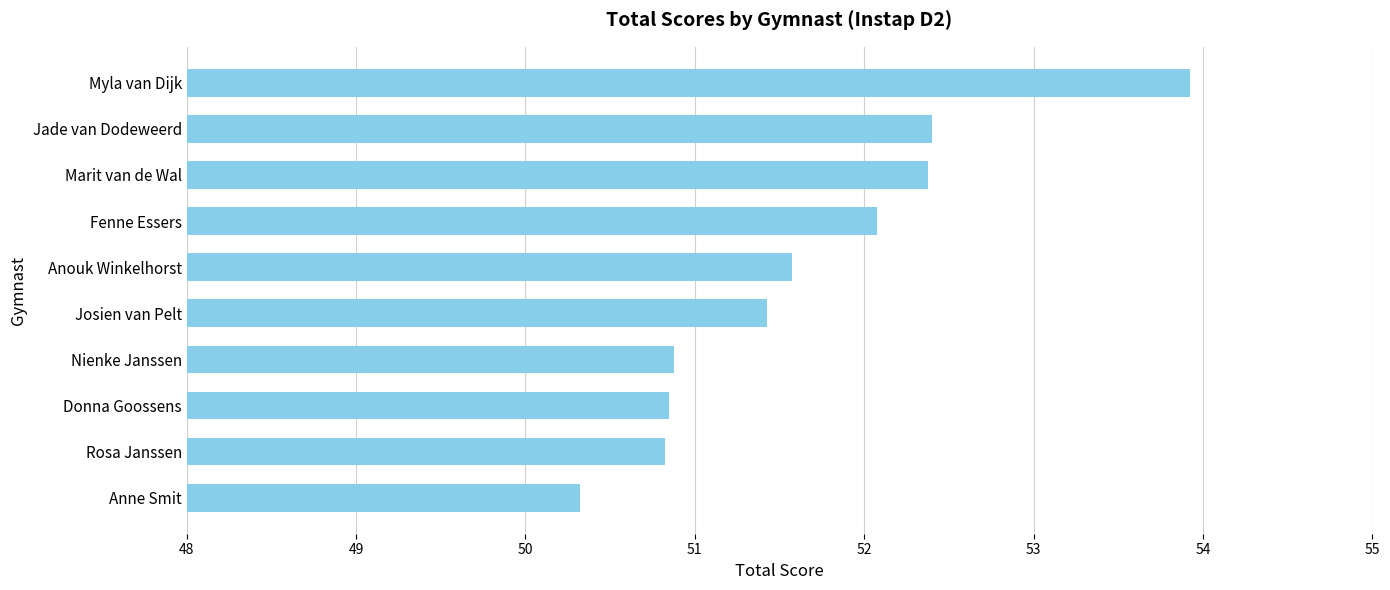

What is the value of the 3rd bar from the top?

52.4